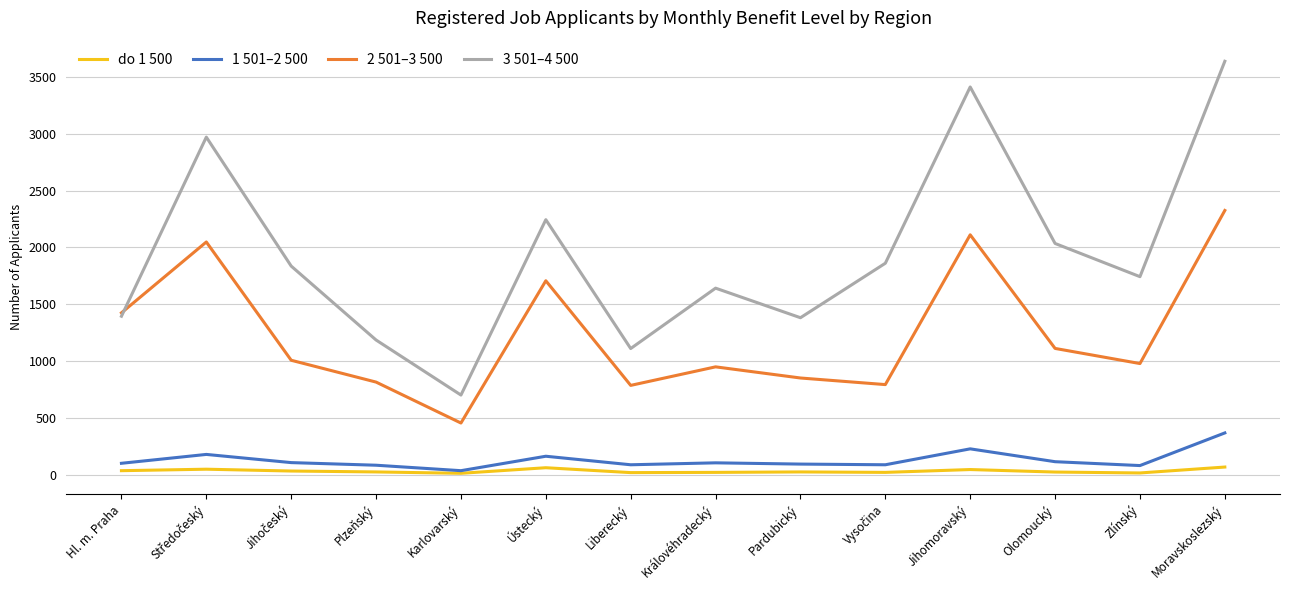

Which series has the largest total across all categories?

3 501–4 500